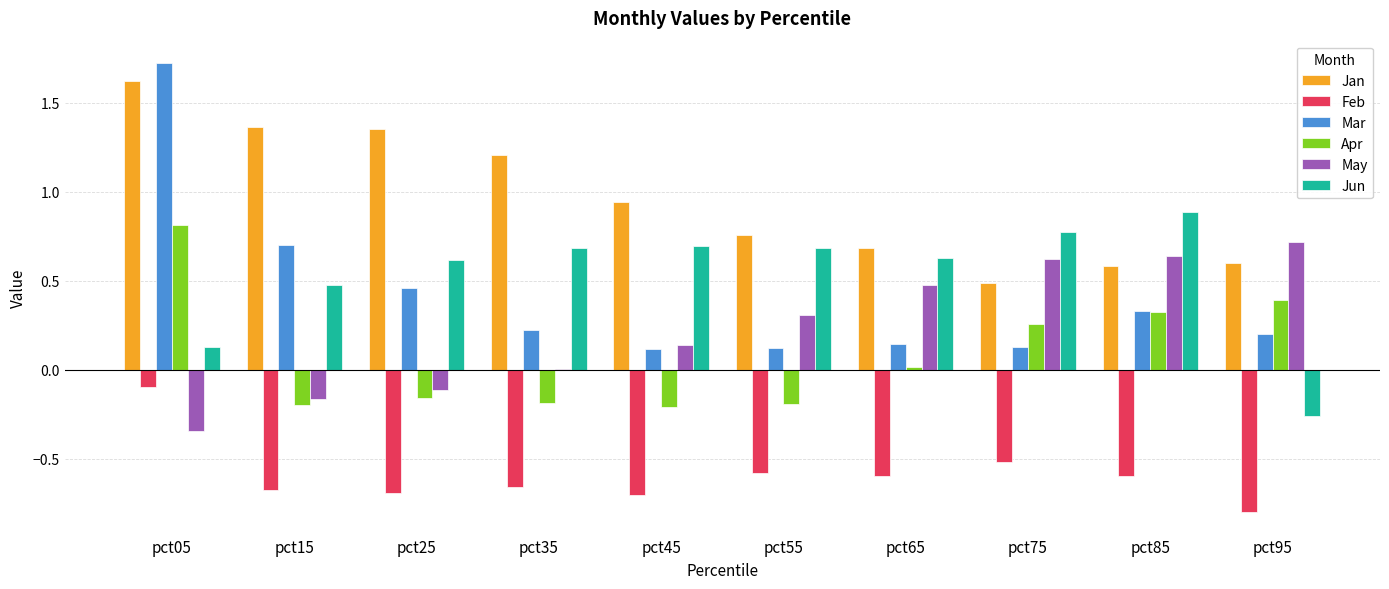

The May series shows 0.6 at pct85. True or false?

True